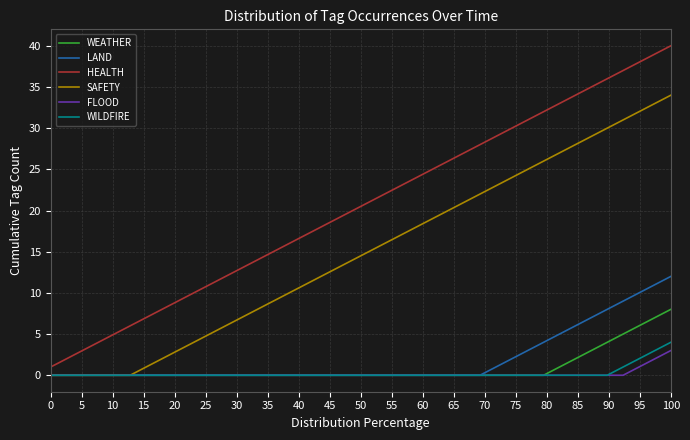

True or false: HEALTH and WILDFIRE cross at least once.

False